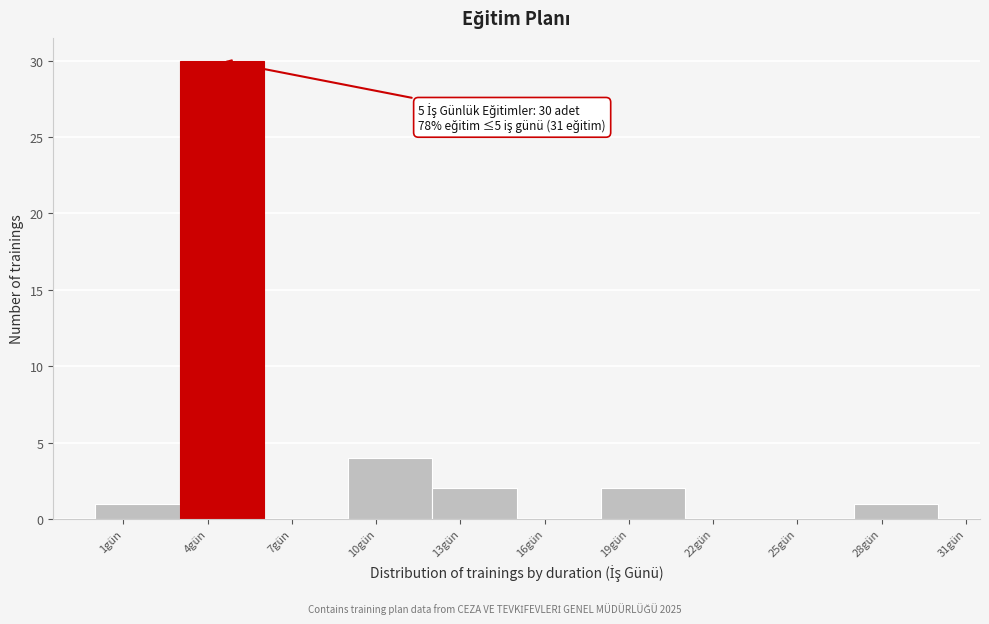

Reading right to left, transcribe all the data shown in this chart.

28gün=1	25gün=0	22gün=0	19gün=2	16gün=0	13gün=2	10gün=4	7gün=0	4gün=30	1gün=1